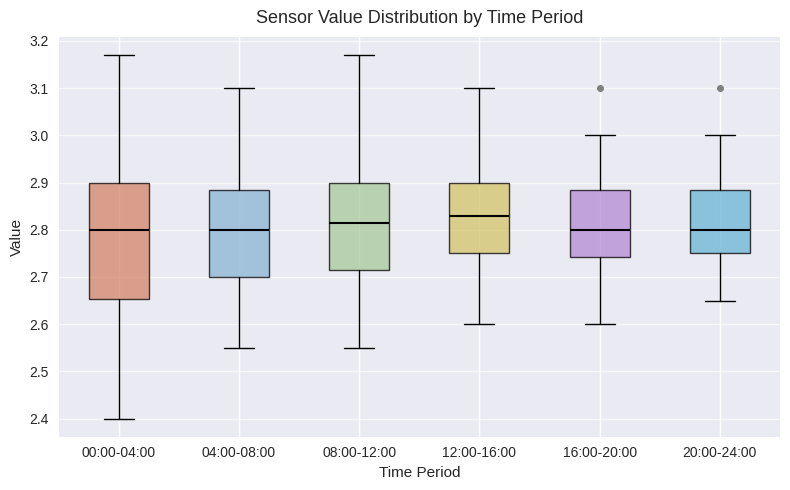

Which box is the tallest, from its lower edge to its upper edge?

00:00-04:00